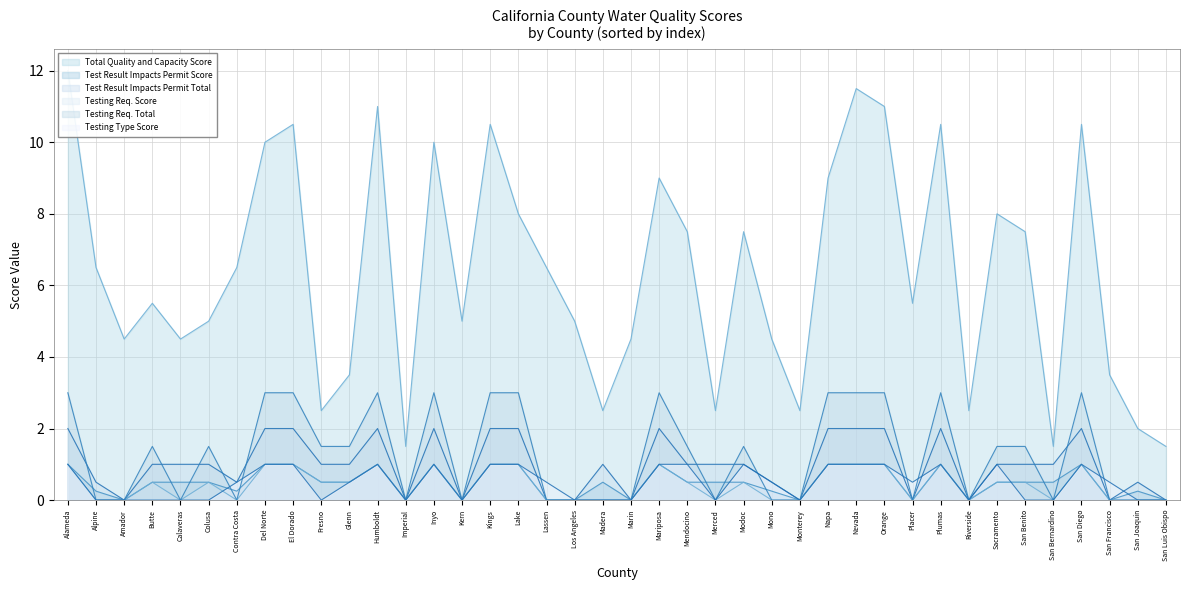

At which category does Testing Req. Score reach its first local peak?

Butte